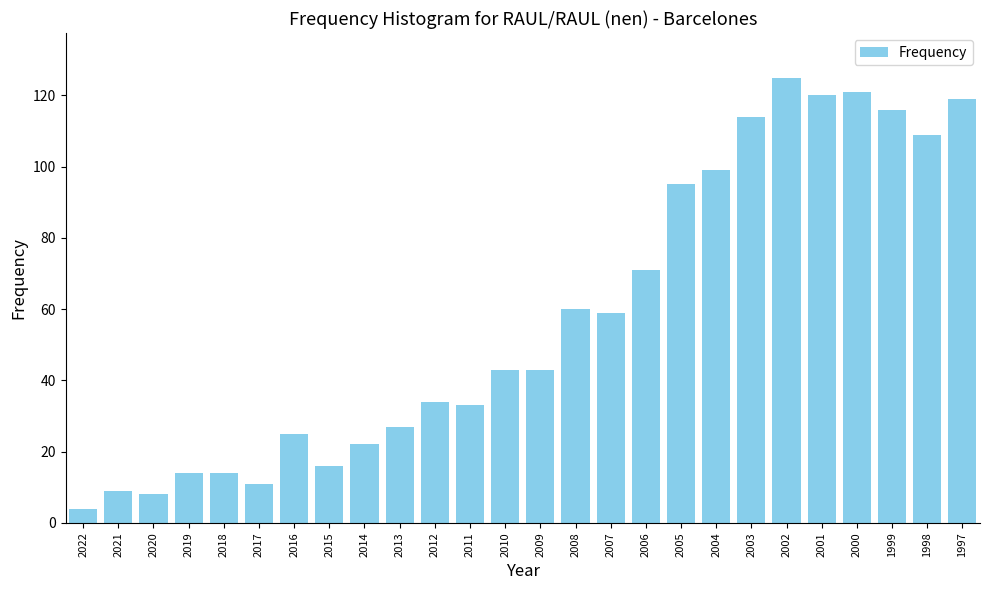

Reading left to right, list all the values displayed in this chart.

4	9	8	14	14	11	25	16	22	27	34	33	43	43	60	59	71	95	99	114	125	120	121	116	109	119